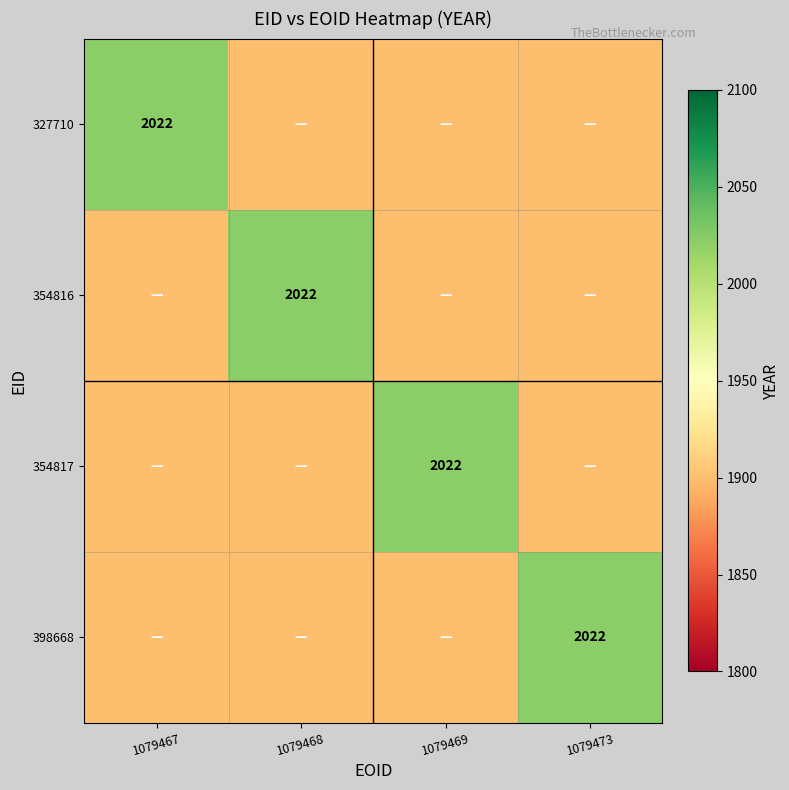

At which category is the sum across all series the highest?

1079467